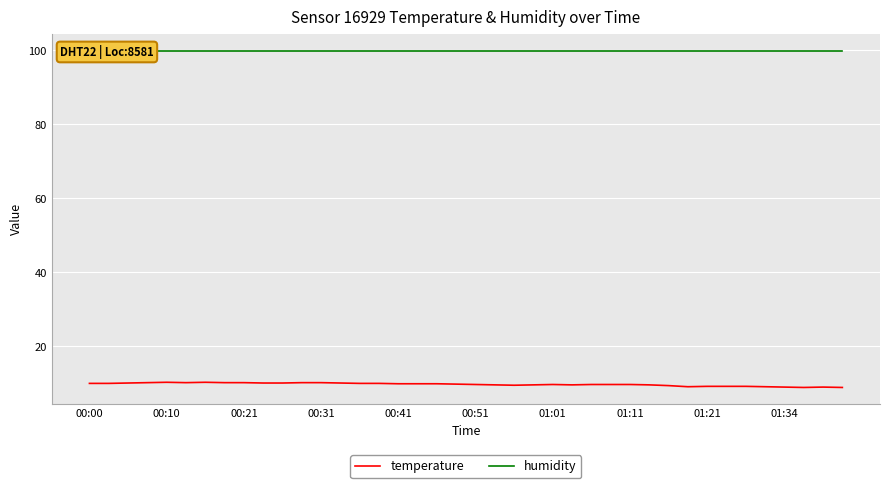

What is the highest value of the temperature series?

10.3